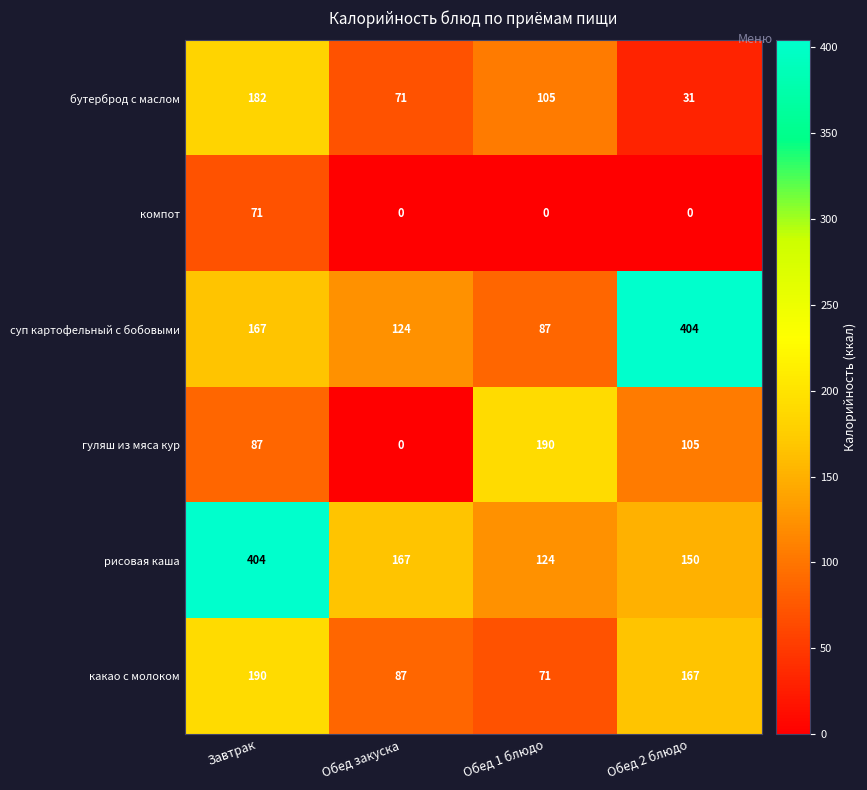

Which category has the highest value in the суп картофельный с бобовыми series?

Обед 2 блюдо